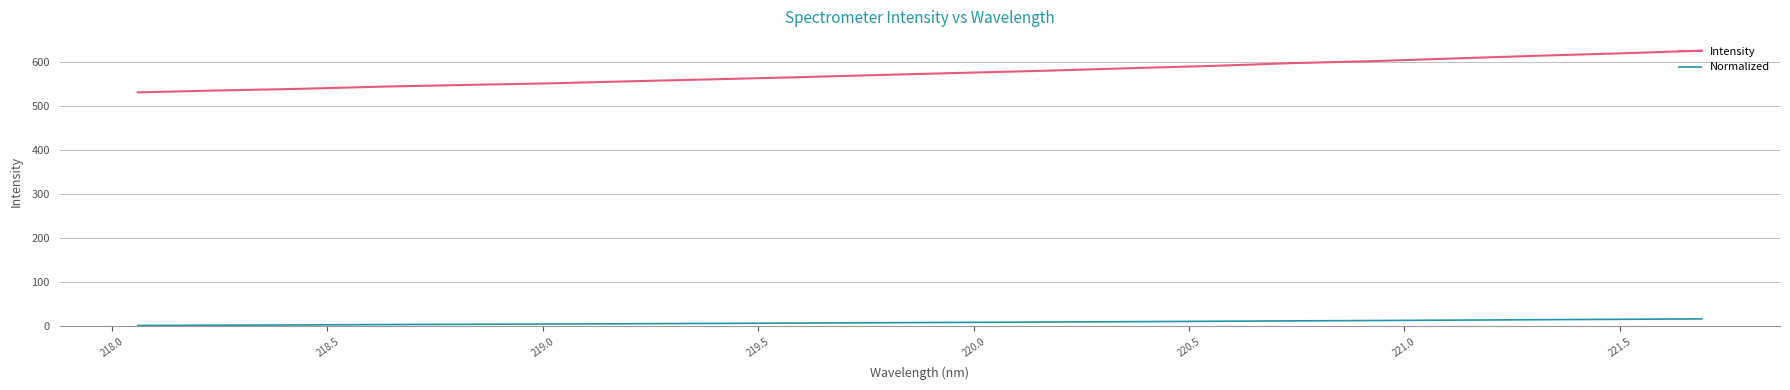

What are all the series names shown in the legend?

Intensity, Normalized